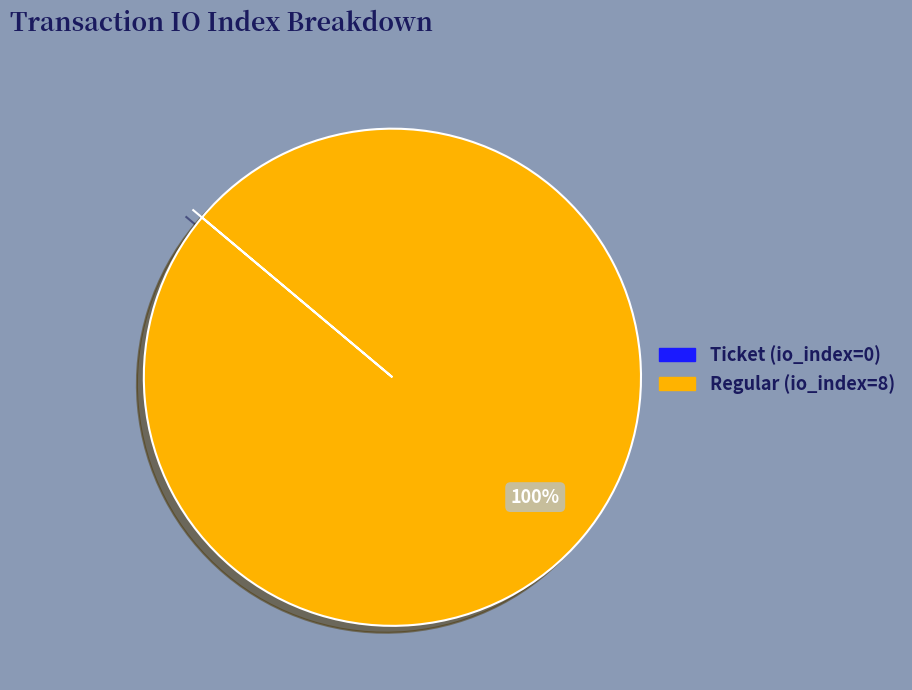

Which slice is the largest?

Regular (io_index=8)